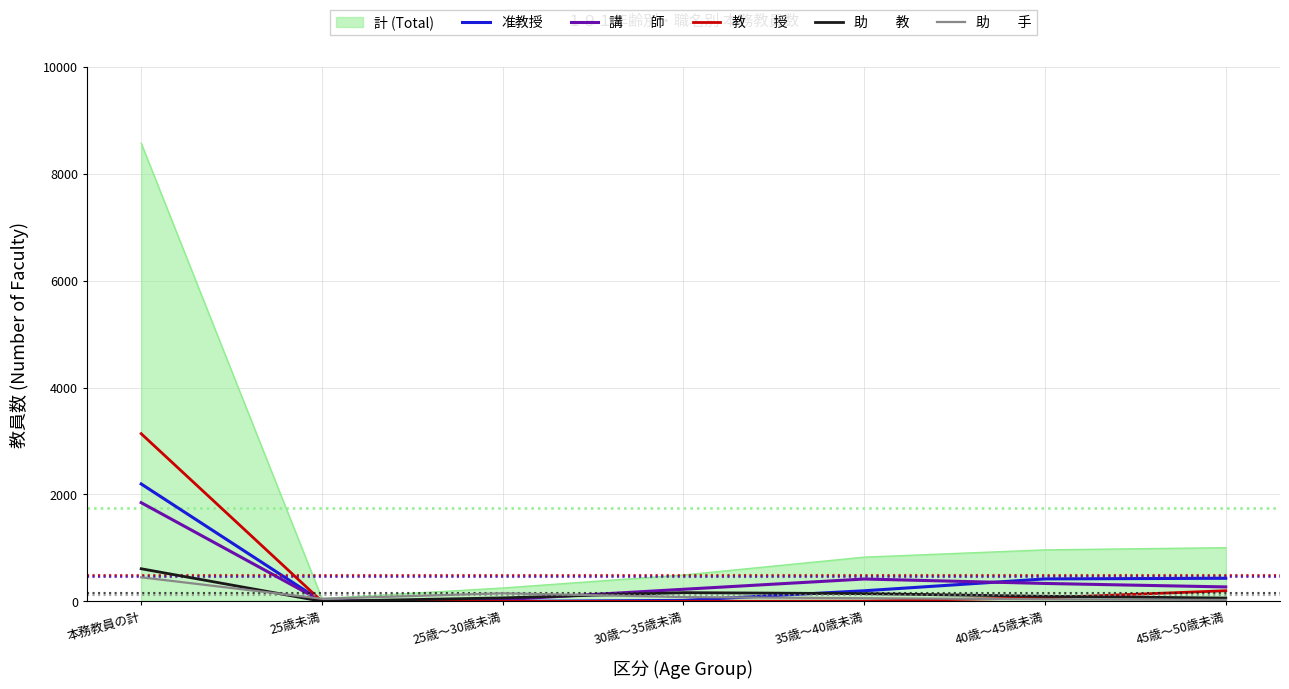

At which category is the sum across all series the highest?

本務教員の計